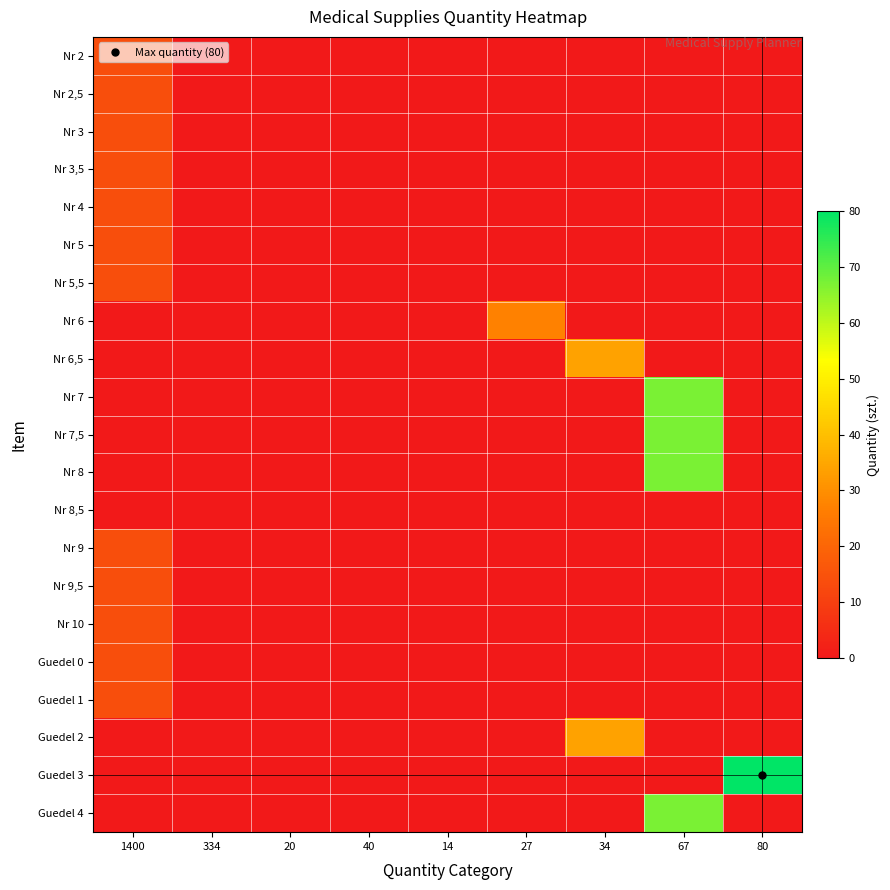

Reading right to left, extract all data points from this chart.

Nr 2: 80=0	67=0	34=0	27=0	14=0	40=0	20=0	334=0	1400=14
Nr 2,5: 80=0	67=0	34=0	27=0	14=0	40=0	20=0	334=0	1400=14
Nr 3: 80=0	67=0	34=0	27=0	14=0	40=0	20=0	334=0	1400=14
Nr 3,5: 80=0	67=0	34=0	27=0	14=0	40=0	20=0	334=0	1400=14
Nr 4: 80=0	67=0	34=0	27=0	14=0	40=0	20=0	334=0	1400=14
Nr 5: 80=0	67=0	34=0	27=0	14=0	40=0	20=0	334=0	1400=14
Nr 5,5: 80=0	67=0	34=0	27=0	14=0	40=0	20=0	334=0	1400=14
Nr 6: 80=0	67=0	34=0	27=27	14=0	40=0	20=0	334=0	1400=0
Nr 6,5: 80=0	67=0	34=34	27=0	14=0	40=0	20=0	334=0	1400=0
Nr 7: 80=0	67=67	34=0	27=0	14=0	40=0	20=0	334=0	1400=0
Nr 7,5: 80=0	67=67	34=0	27=0	14=0	40=0	20=0	334=0	1400=0
Nr 8: 80=0	67=67	34=0	27=0	14=0	40=0	20=0	334=0	1400=0
Nr 8,5: 80=0	67=0	34=0	27=0	14=0	40=0	20=0	334=0	1400=0
Nr 9: 80=0	67=0	34=0	27=0	14=0	40=0	20=0	334=0	1400=14
Nr 9,5: 80=0	67=0	34=0	27=0	14=0	40=0	20=0	334=0	1400=14
Nr 10: 80=0	67=0	34=0	27=0	14=0	40=0	20=0	334=0	1400=14
Guedel 0: 80=0	67=0	34=0	27=0	14=0	40=0	20=0	334=0	1400=14
Guedel 1: 80=0	67=0	34=0	27=0	14=0	40=0	20=0	334=0	1400=14
Guedel 2: 80=0	67=0	34=34	27=0	14=0	40=0	20=0	334=0	1400=0
Guedel 3: 80=80	67=0	34=0	27=0	14=0	40=0	20=0	334=0	1400=0
Guedel 4: 80=0	67=67	34=0	27=0	14=0	40=0	20=0	334=0	1400=0